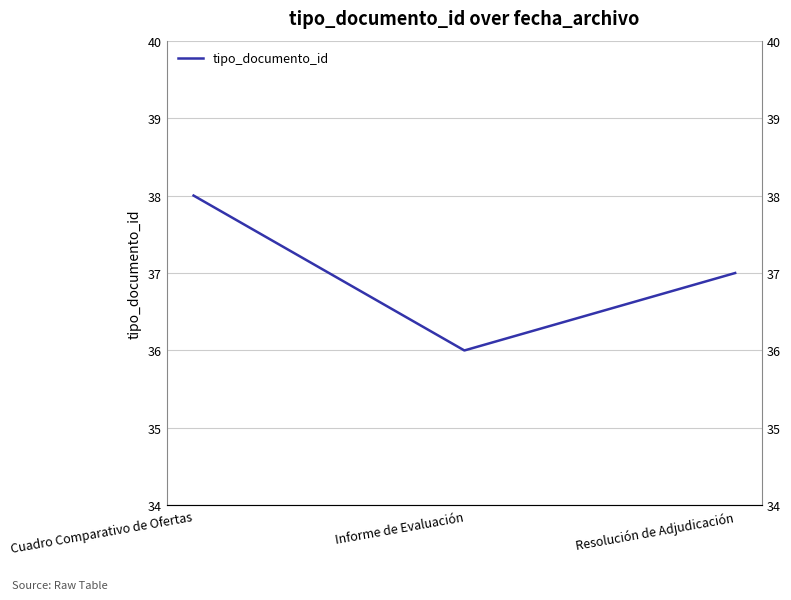

Read the value at Cuadro Comparativo de Ofertas.

38